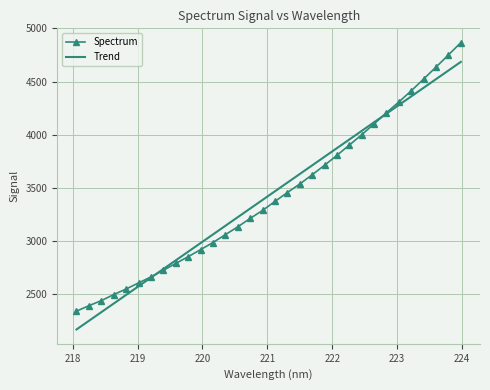

Which series has the largest range (max minus min)?

Spectrum